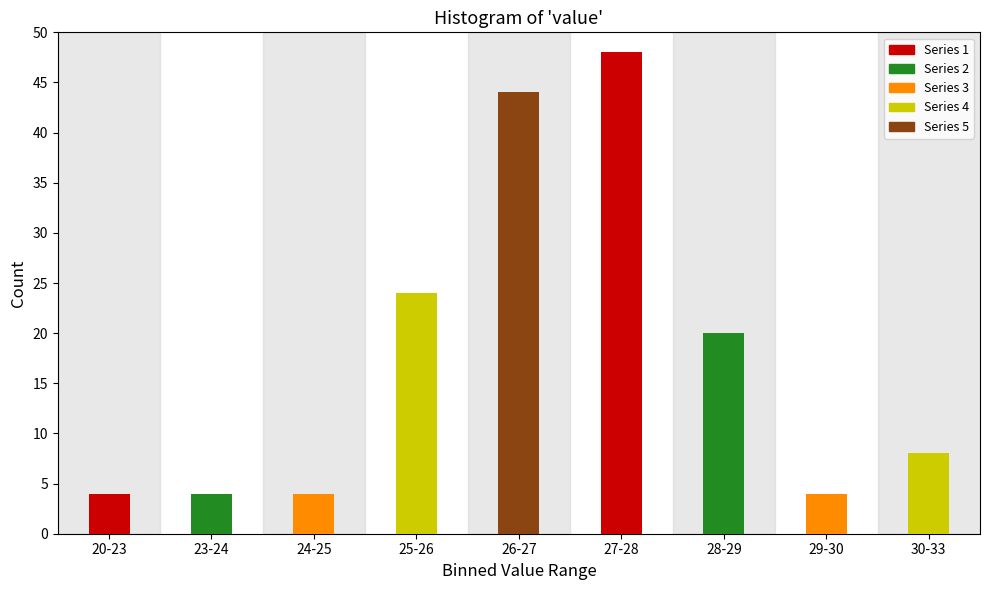

Reading left to right, what are all the values shown in this chart?

20-23=4	23-24=4	24-25=4	25-26=24	26-27=44	27-28=48	28-29=20	29-30=4	30-33=8